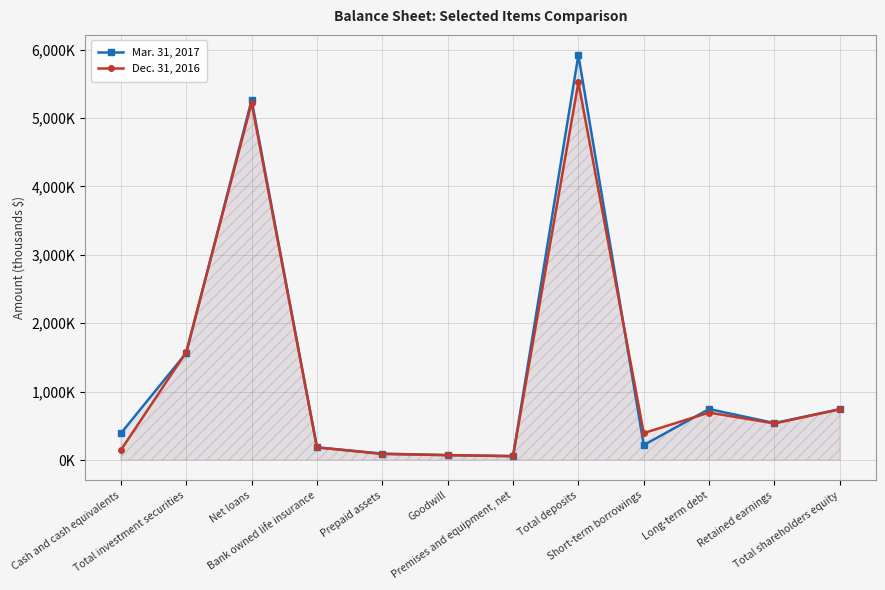

List the series in order of their peak value, lowest first.

Dec. 31, 2016, Mar. 31, 2017